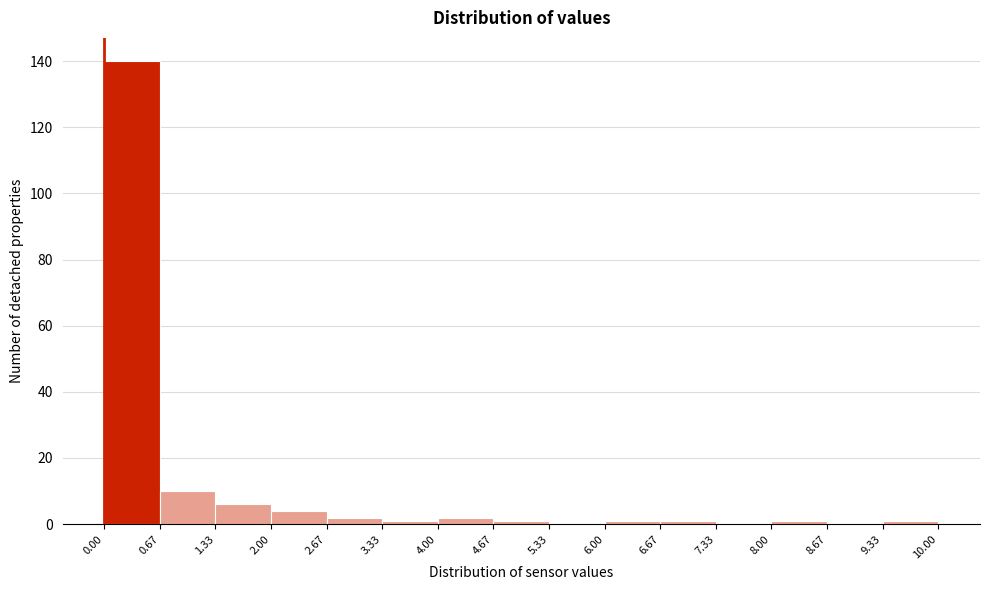

What is the height of the bar covering 0.67 to 1.33 on the x-axis? The values are not printed on the chart, so give them approximately, as read against the axis.

10